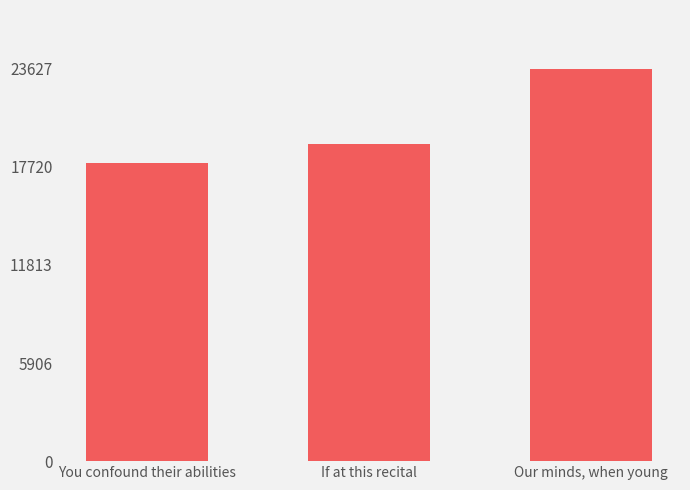

Reading left to right, transcribe all the data shown in this chart.

You confound their abilities=17982	If at this recital=19104	Our minds, when young=23627